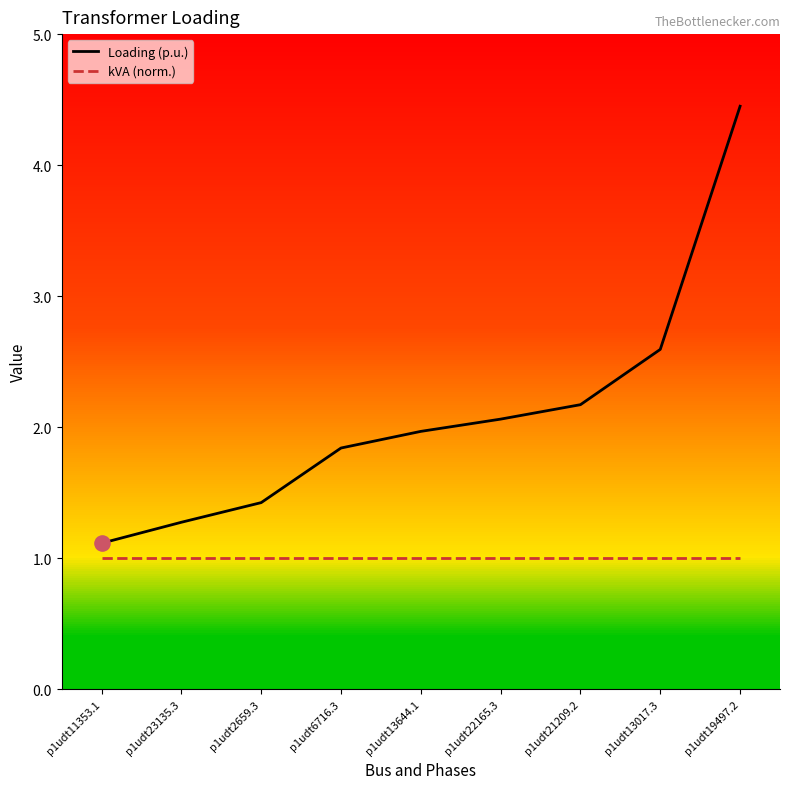

At how many categories does at least one series exceed 2?

4